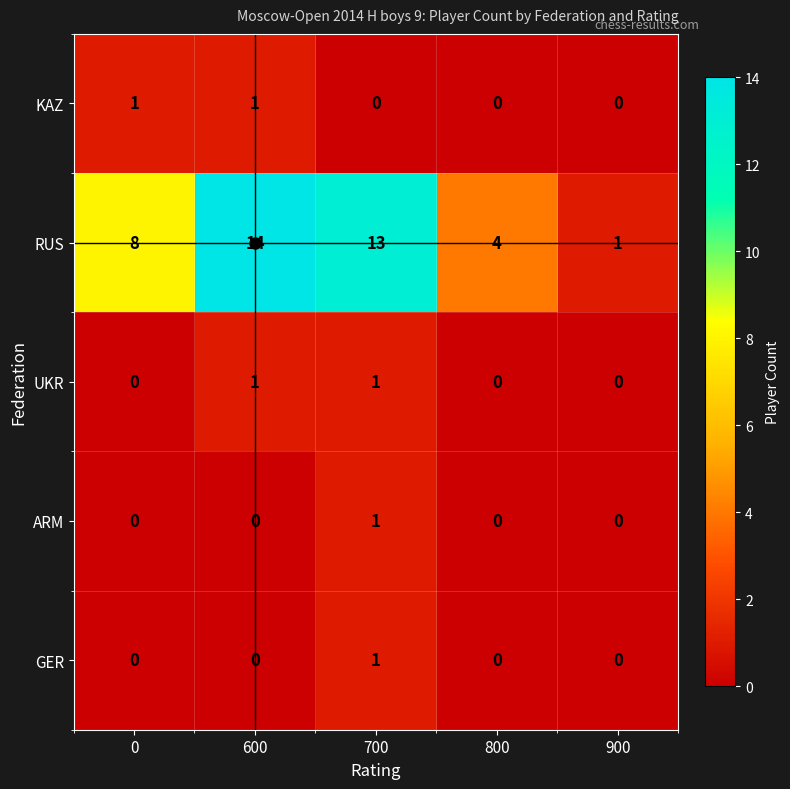

The KAZ series shows 1 at 900. True or false?

False